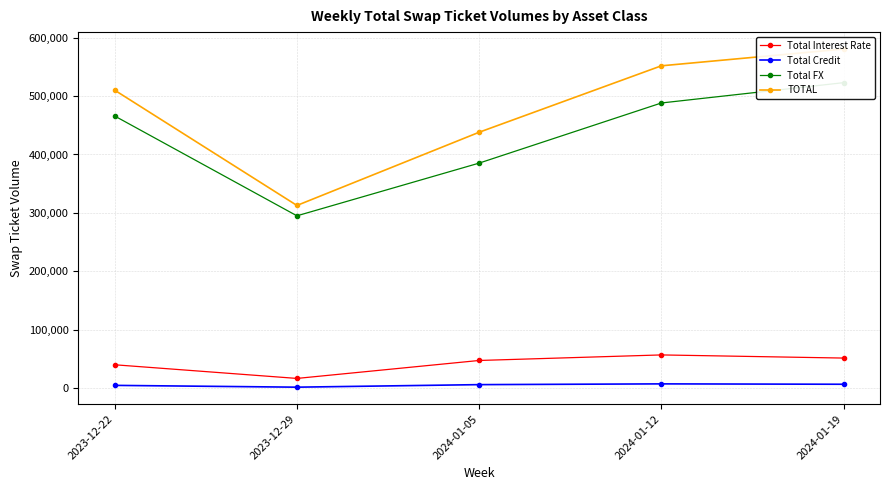

In Total FX, how many points are lower than both neighbors (excluding endpoints)?

1